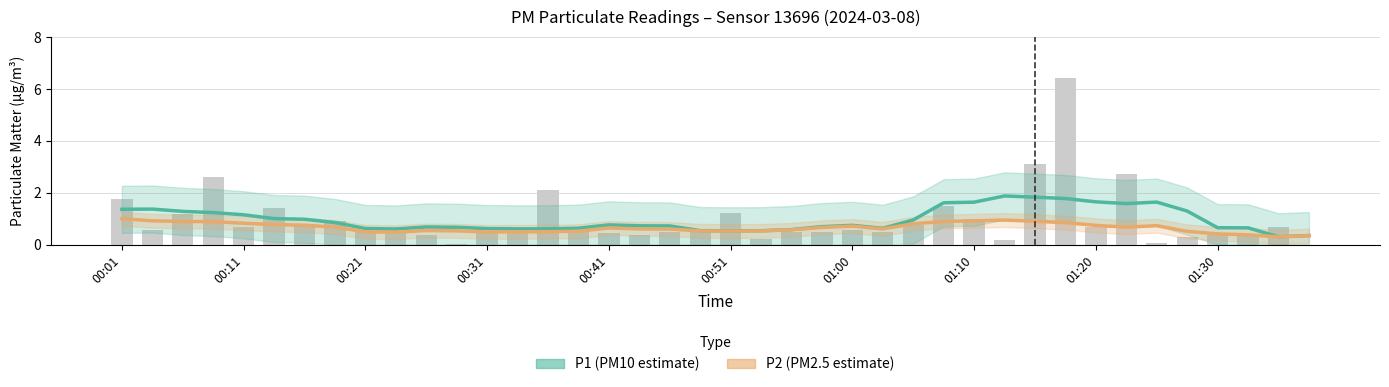

What are all the series names shown in the legend?

P1 (PM10 estimate), P2 (PM2.5 estimate)